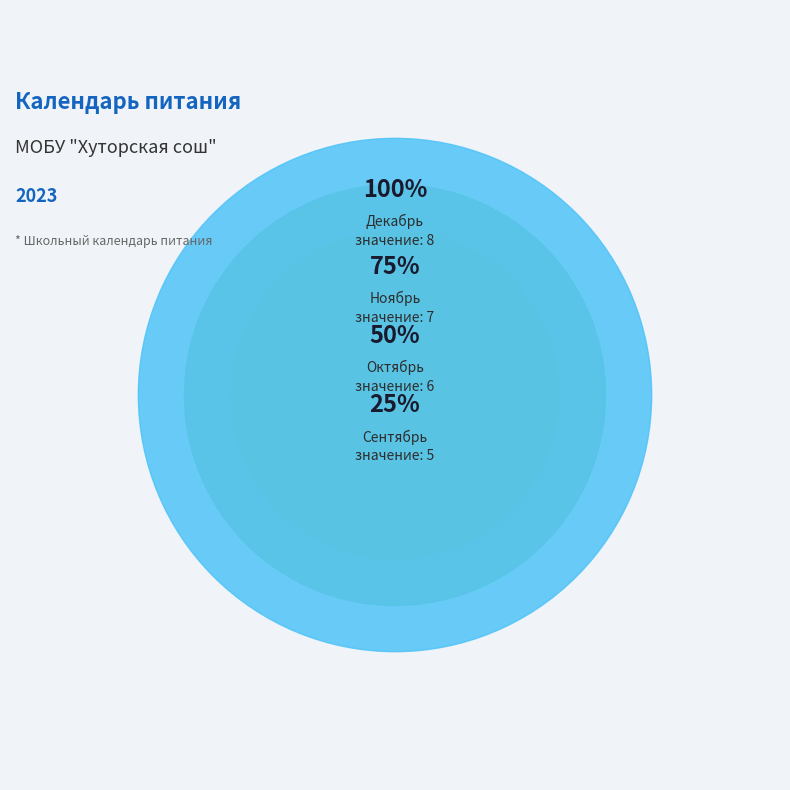

Between декабрь and сентябрь, which is larger?

декабрь